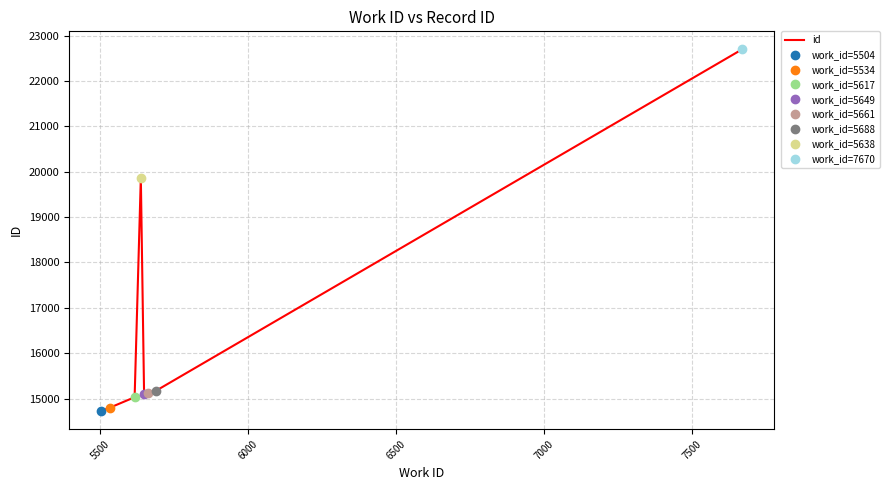

What is the maximum value for id?

22696